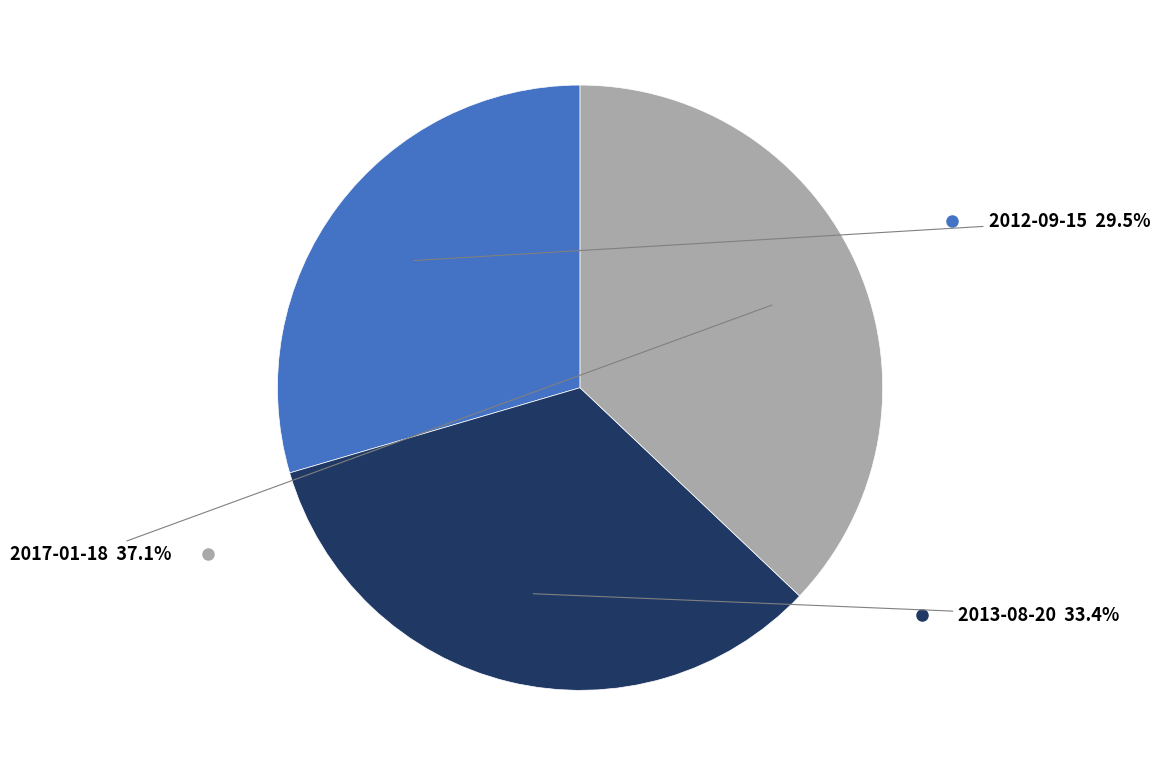

Does any single category account for the majority?

No